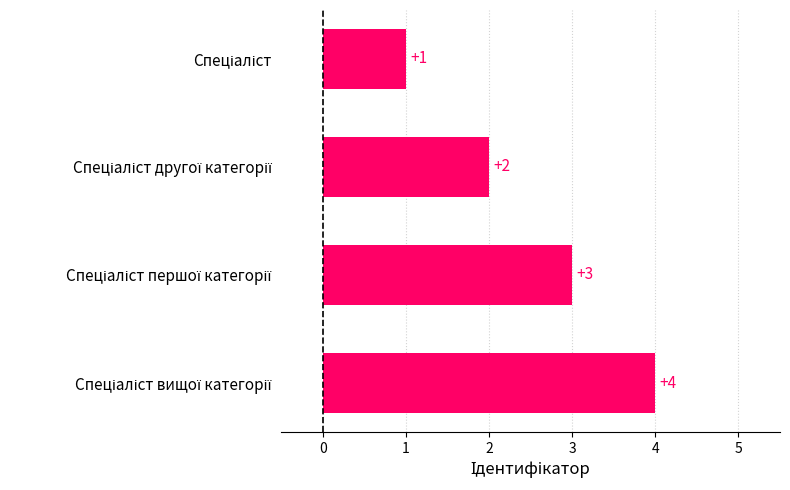

What is the sum of all values?

10